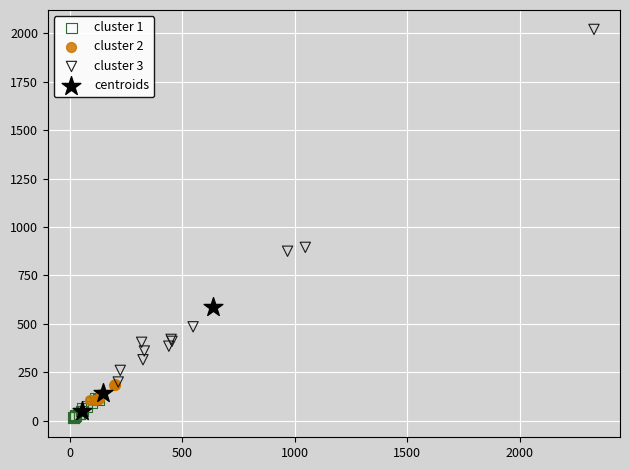

Which series has the largest Y range (max minus min)?

cluster 3